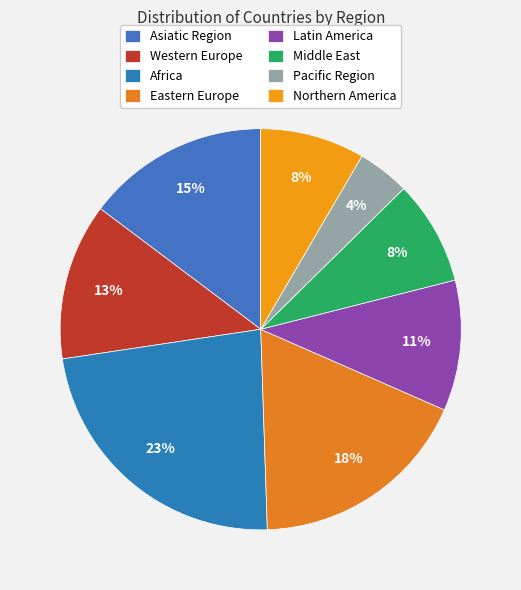

Rank the categories by value from highest to lowest.

Africa, Eastern Europe, Asiatic Region, Western Europe, Latin America, Middle East, Northern America, Pacific Region